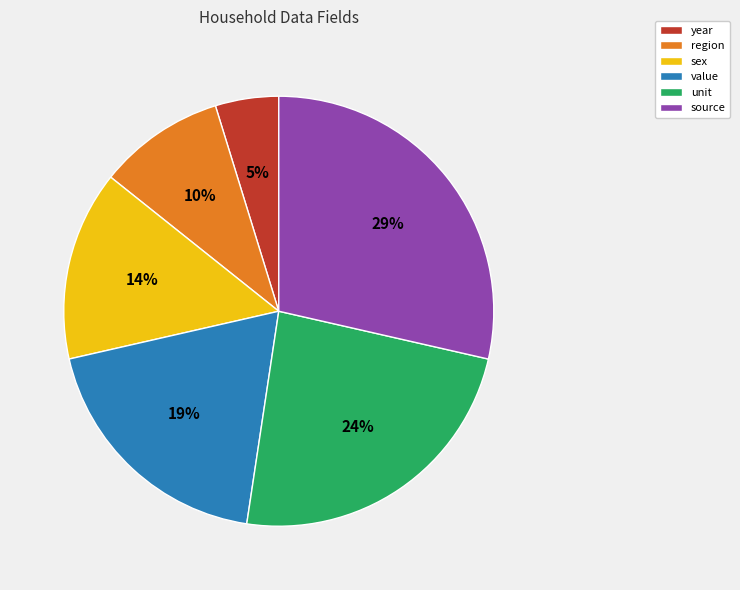

Does sex account for over 50% of the chart?

No